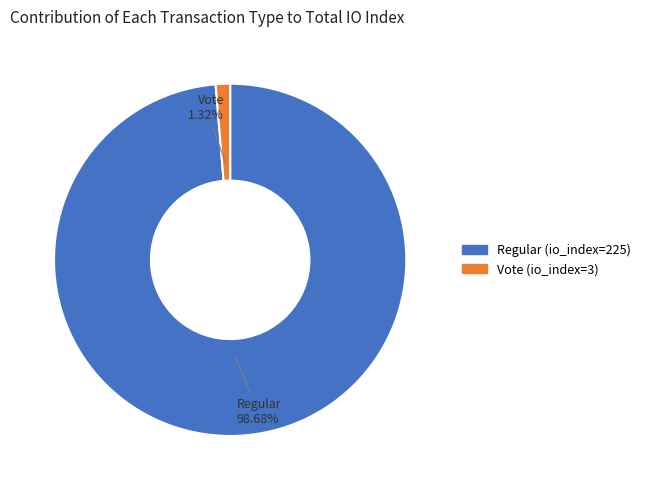

Is it true that Regular (io_index=225) is 89% of the pie?

False